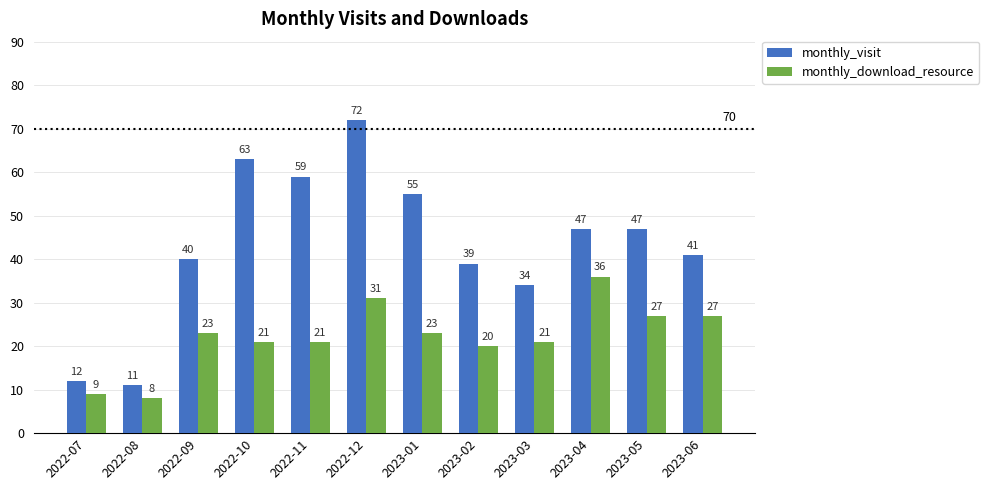

Reading left to right, what are all the values shown in this chart?

monthly_visit: 2022-07=12	2022-08=11	2022-09=40	2022-10=63	2022-11=59	2022-12=72	2023-01=55	2023-02=39	2023-03=34	2023-04=47	2023-05=47	2023-06=41
monthly_download_resource: 2022-07=9	2022-08=8	2022-09=23	2022-10=21	2022-11=21	2022-12=31	2023-01=23	2023-02=20	2023-03=21	2023-04=36	2023-05=27	2023-06=27